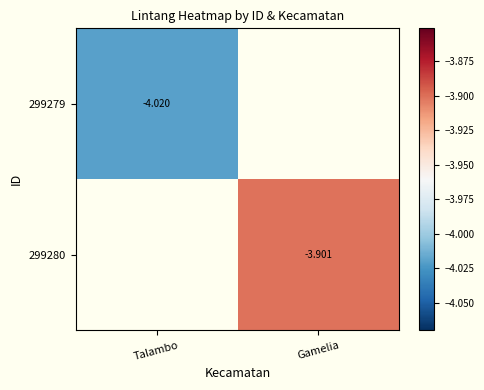

Is the value of 299280 at Gamelia greater than the value of 299279 at Talambo?

Yes